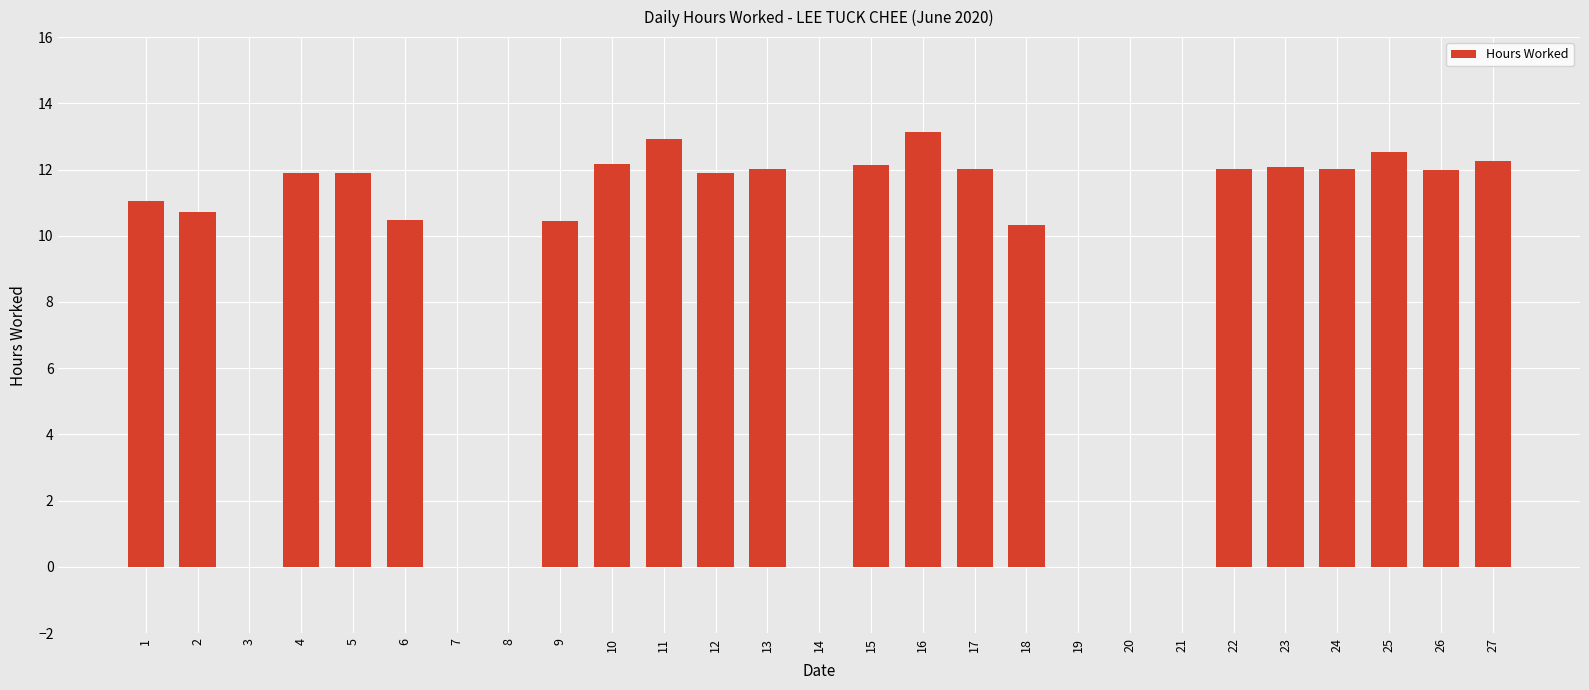

The chart shows a value of 12.1 at 23. True or false?

True